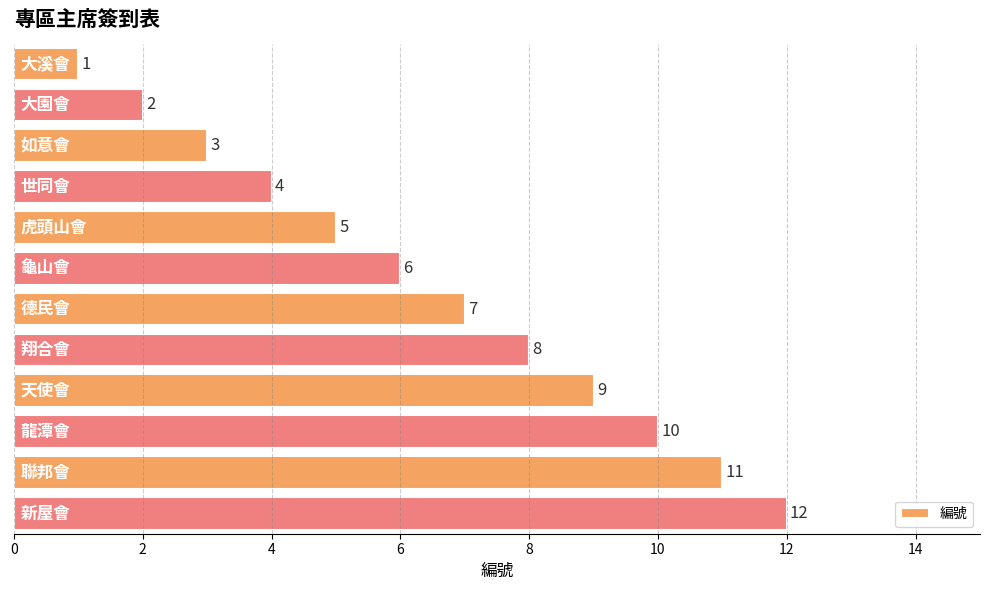

What is the maximum value shown in the chart?

12